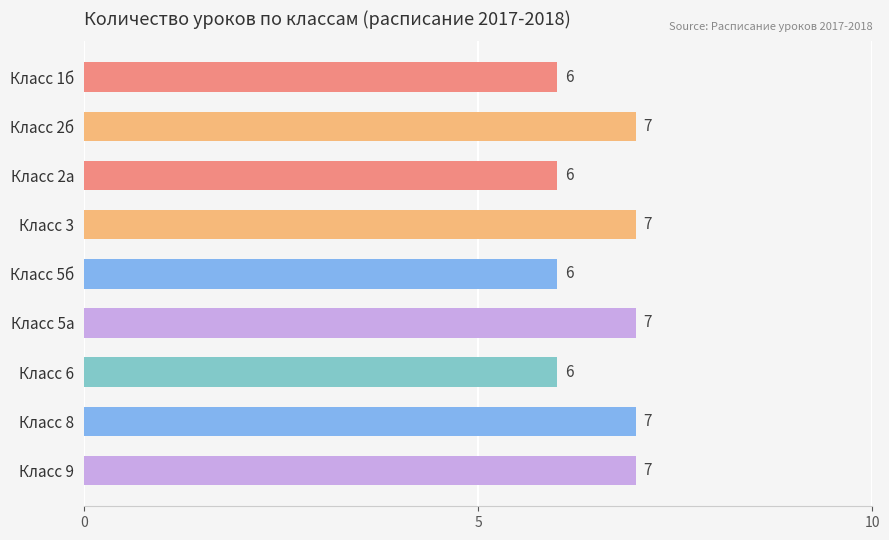

What is the value of the 5th bar from the top?

6